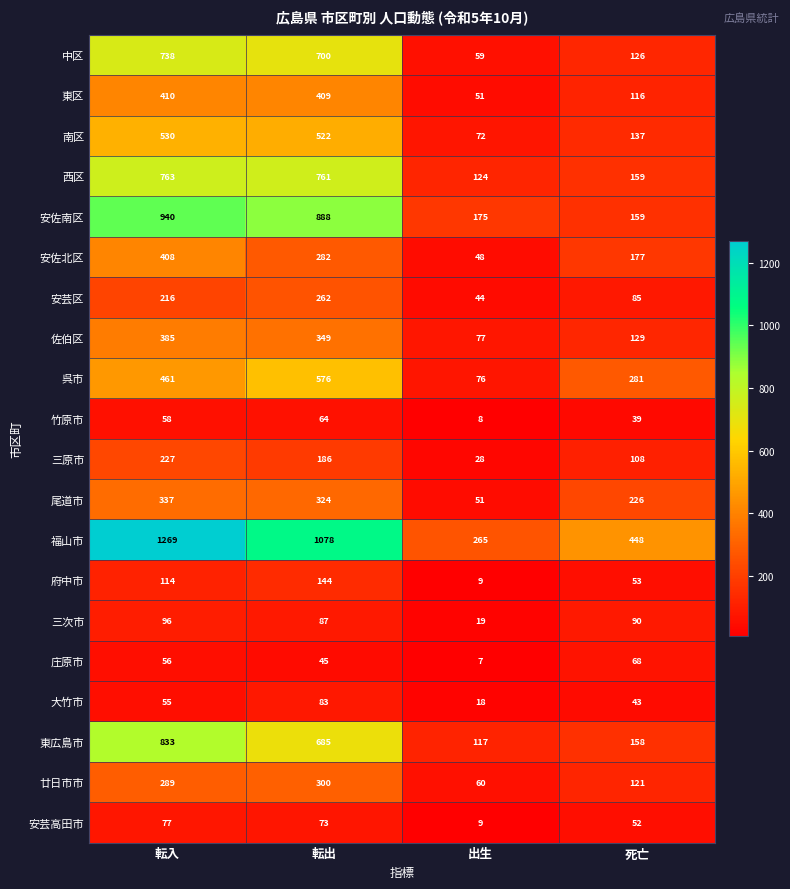

Where is 東広島市 nearest to the value 475?

転出